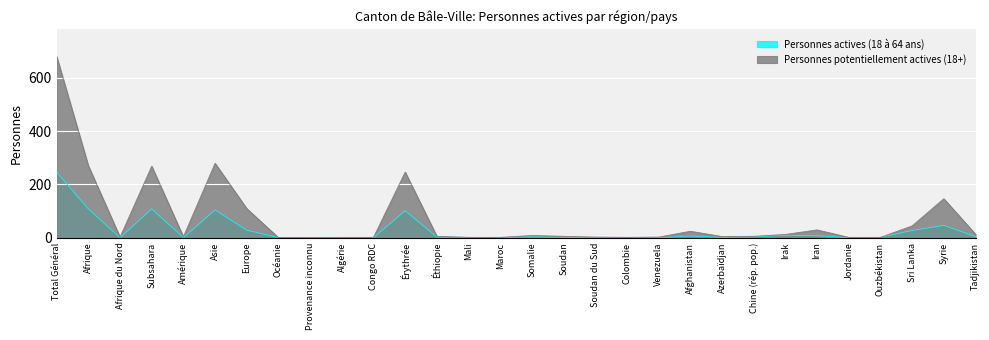

How many lines are shown in the chart?

2